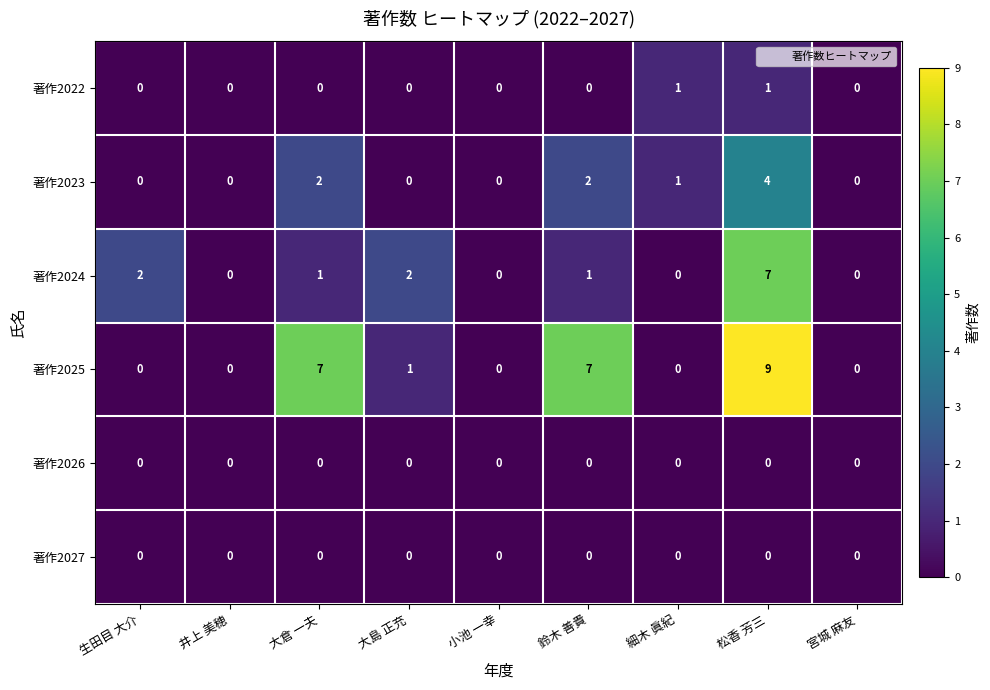

At which category is the sum across all series the highest?

松香 芳三